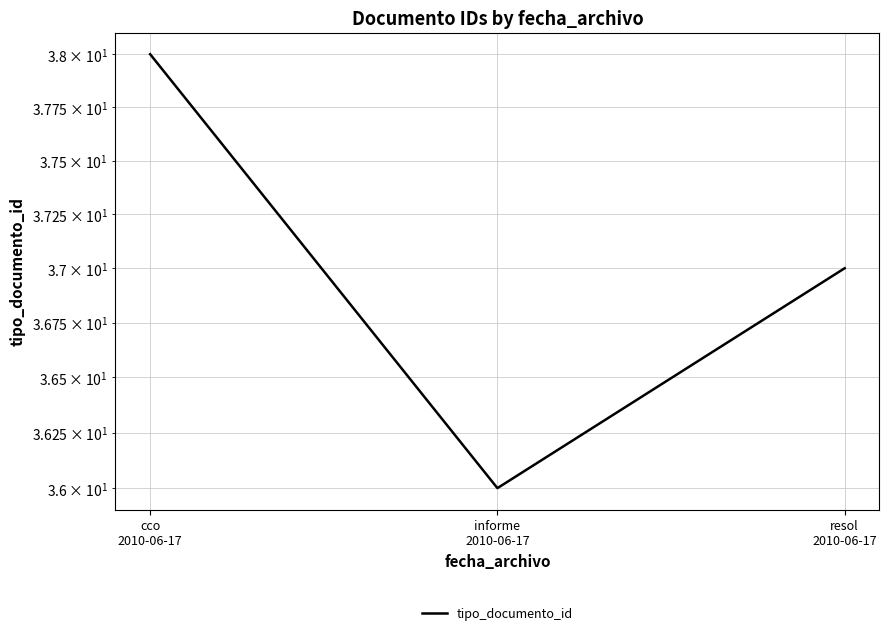

What is the change in value from cco
2010-06-17 to informe
2010-06-17?

-2